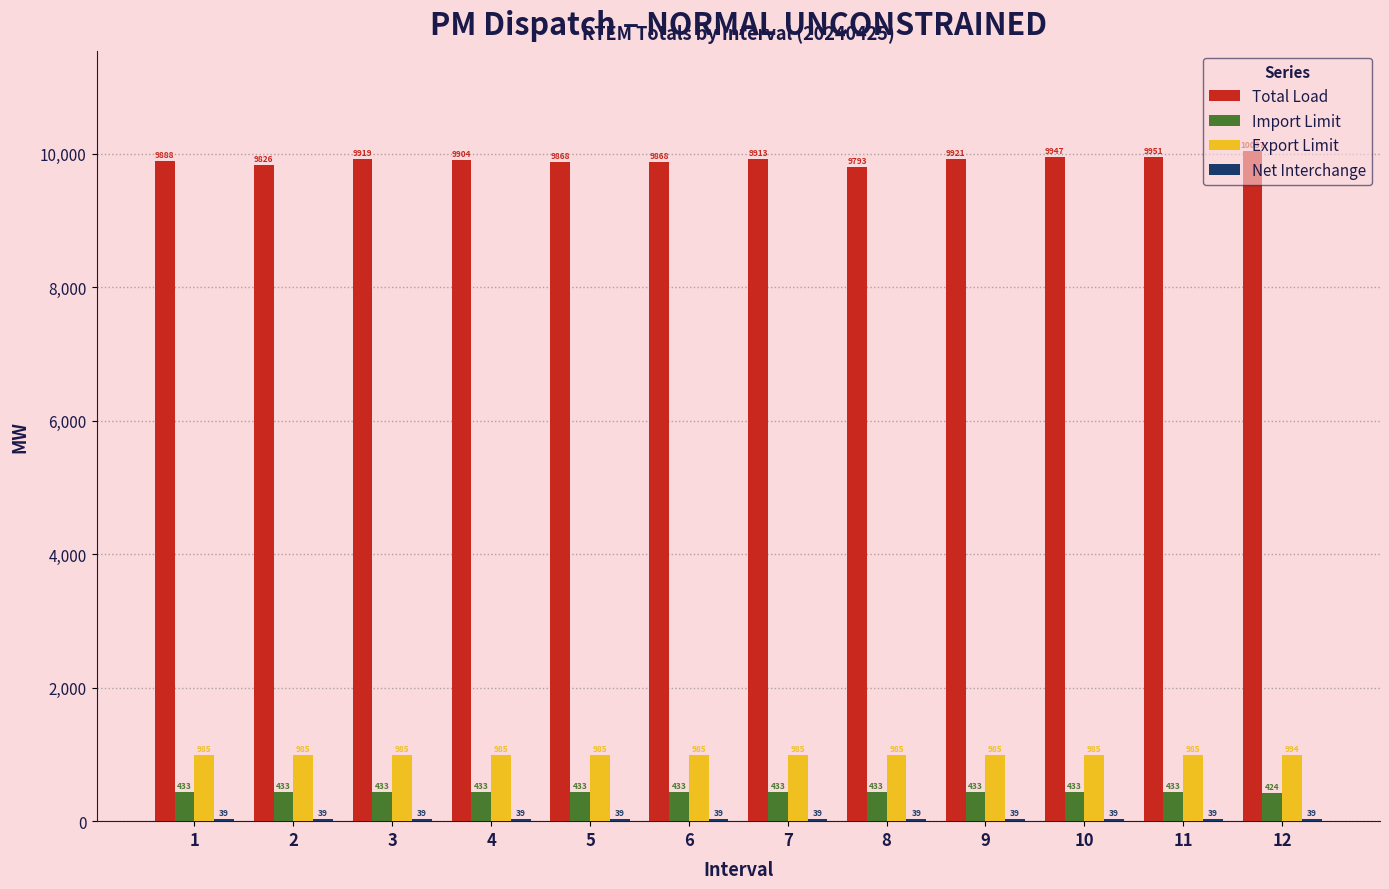

At which category is the sum across all series the highest?

12